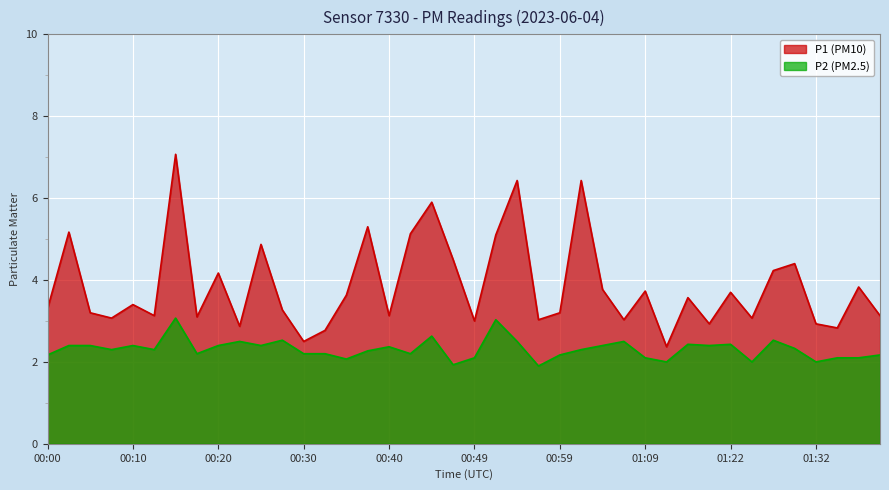

List the series in order of their overall mean, lowest first.

P2, P1